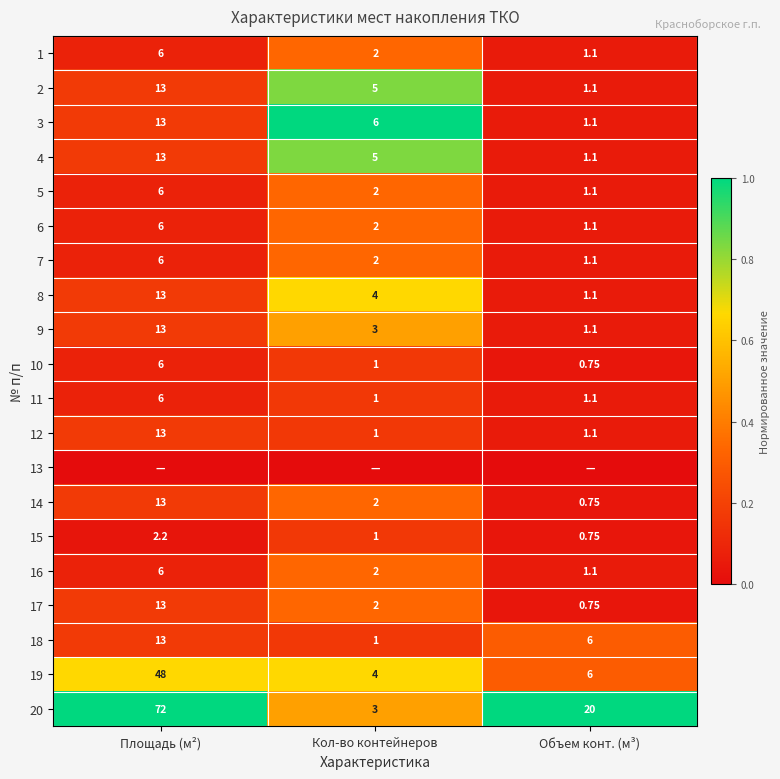

At which label does 20 reach its peak?

Площадь (м²)